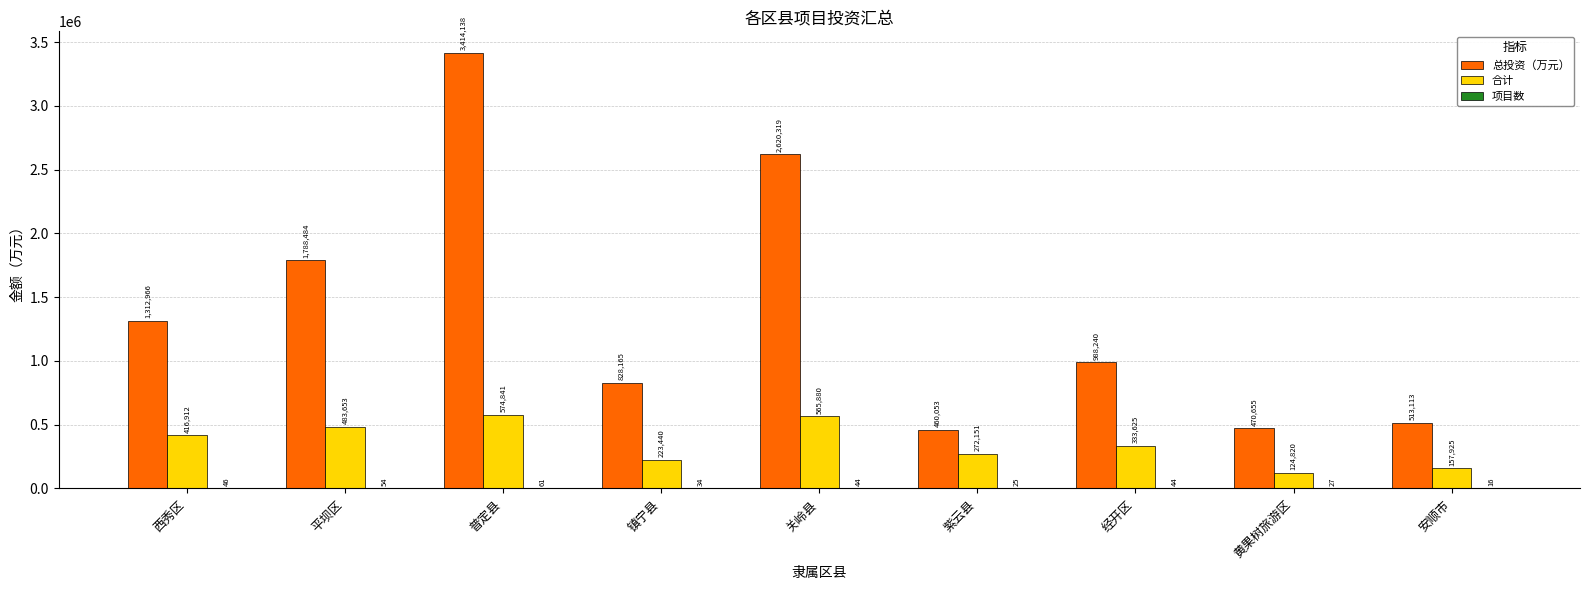

How many distinct data groups are displayed?

3